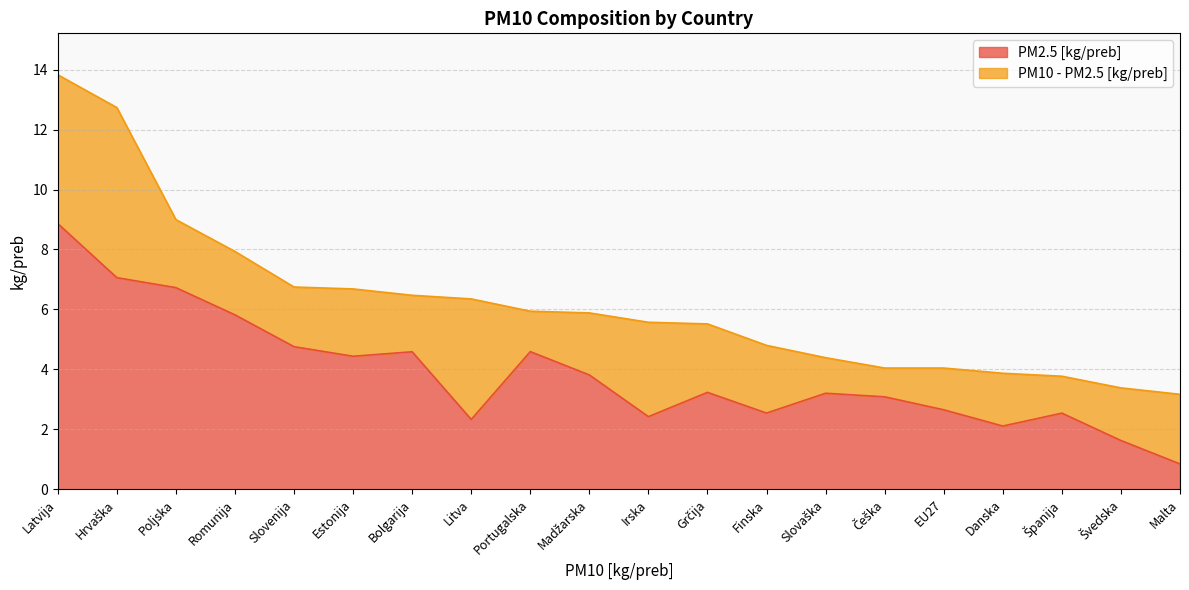

What is the difference between the values at Finska and Romunija?

3.3